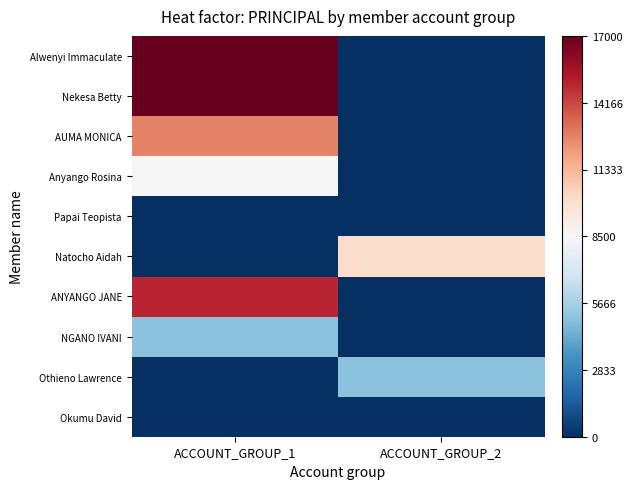

What is the spread (max minus min) of values at ACCOUNT_GROUP_1?

17000